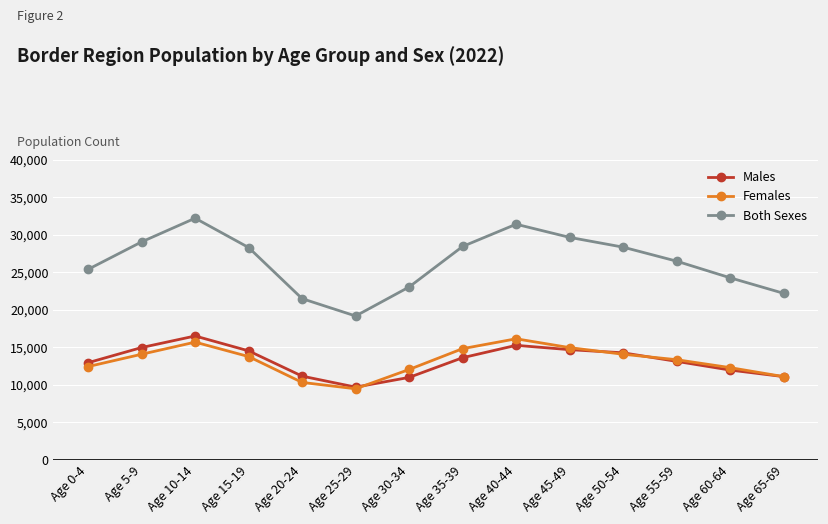

Where is the first local minimum for Females?

Age 25-29